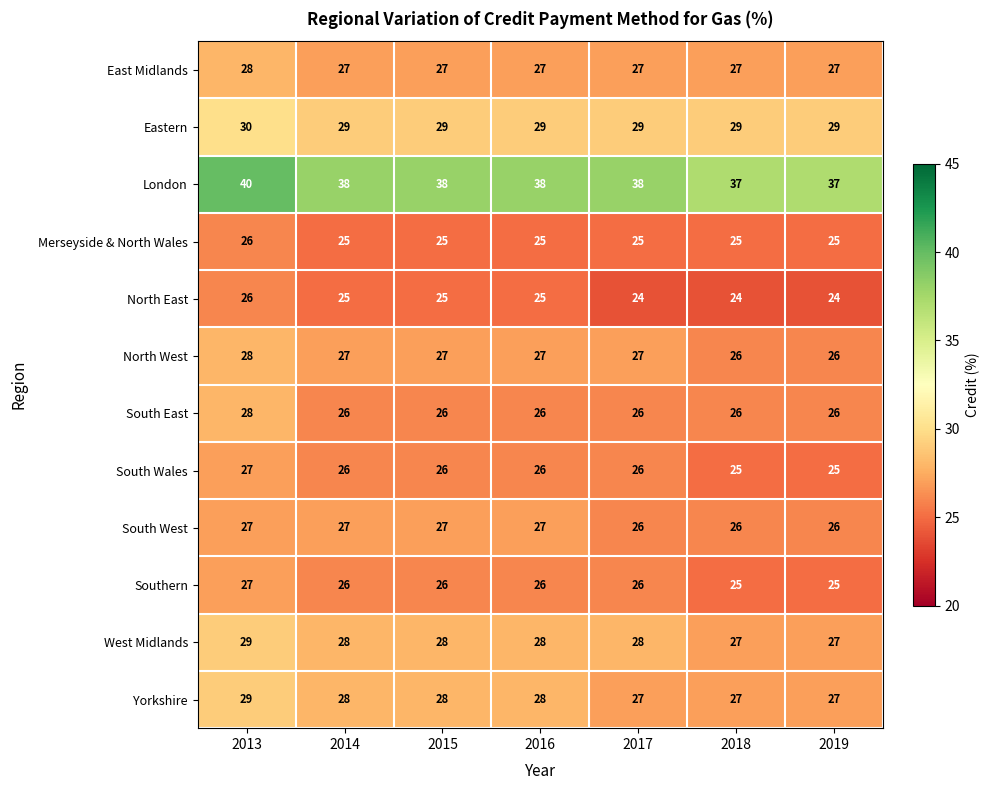

Which series has the widest spread of values?

London